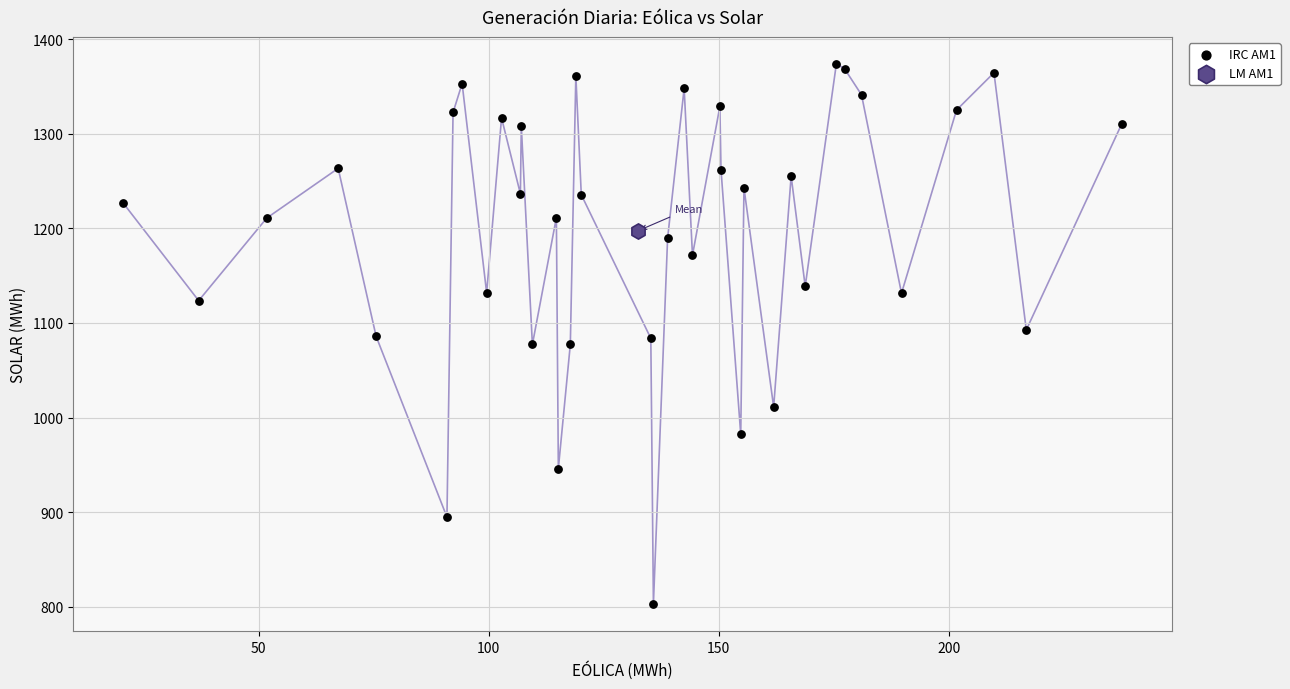

What are all the series names shown in the legend?

IRC AM1, LM AM1